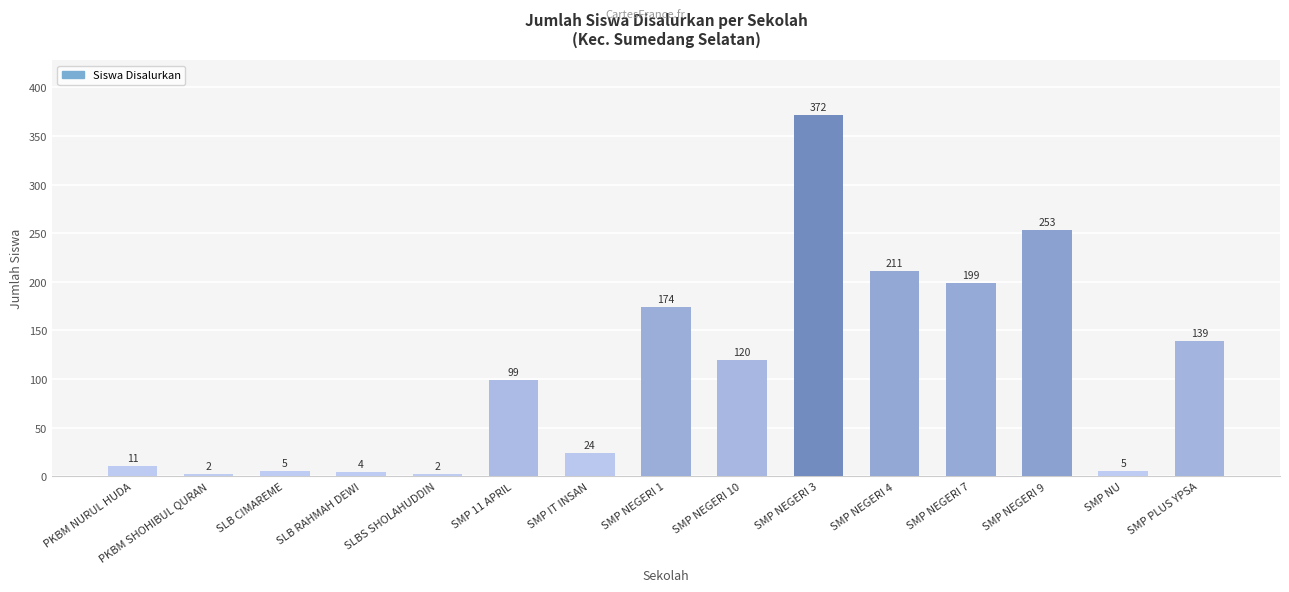

What is the difference between the second highest and second lowest values?

251